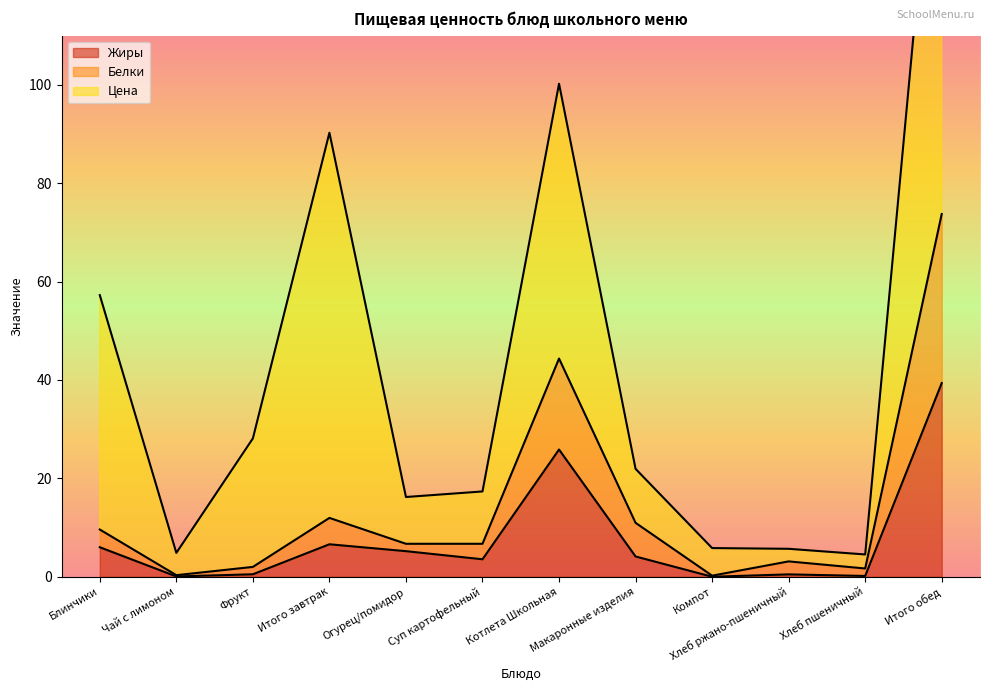

At which category does Жиры reach its first local valley?

Чай с лимоном